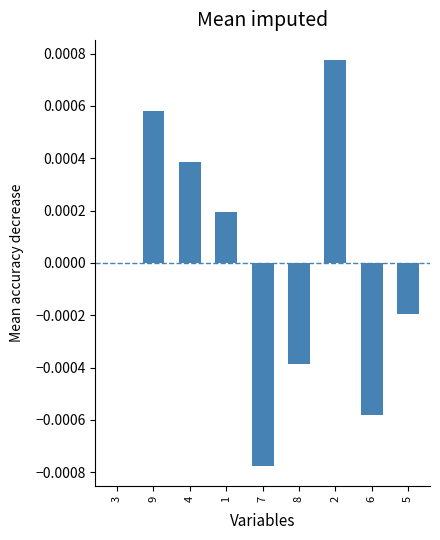

Are the bars horizontal?

No